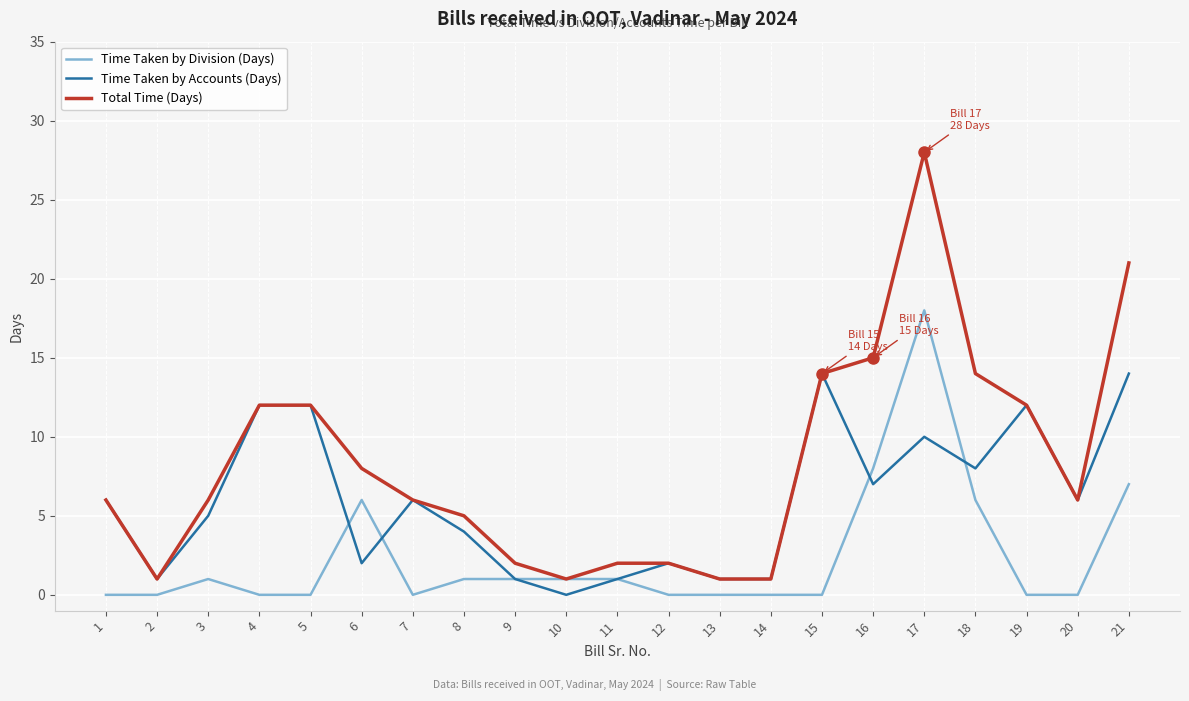

What is the highest value of the Total Time (Days) series?

28